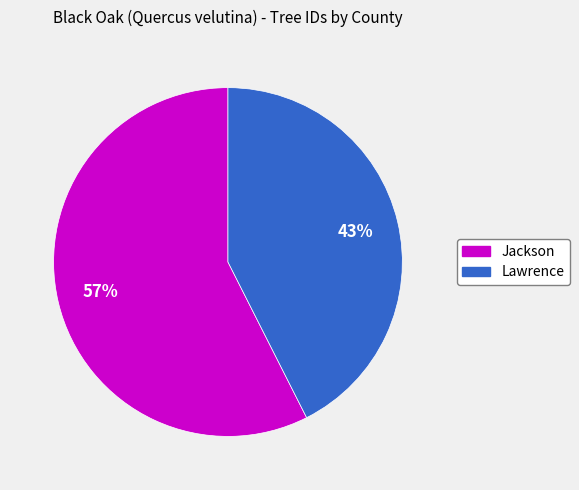

To the nearest percent, what is the combined percentage of Jackson and Lawrence?

100%